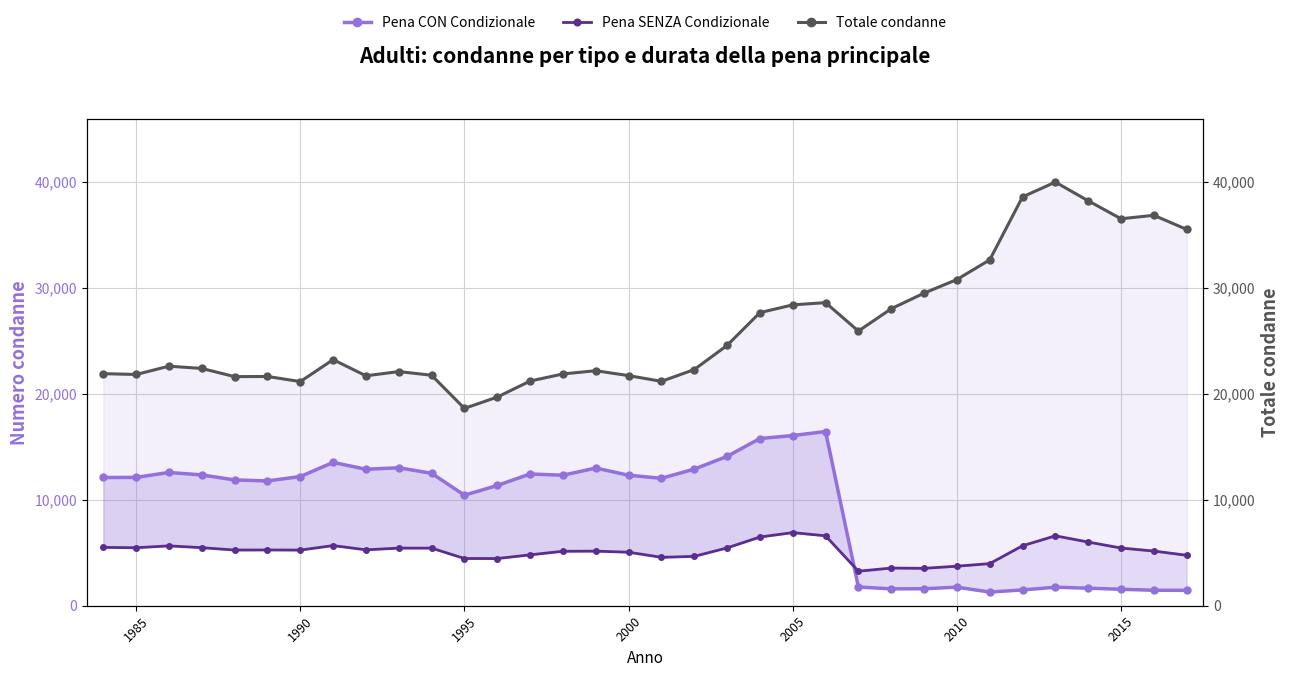

True or false: Totale condanne and Pena SENZA Condizionale cross at least once.

False